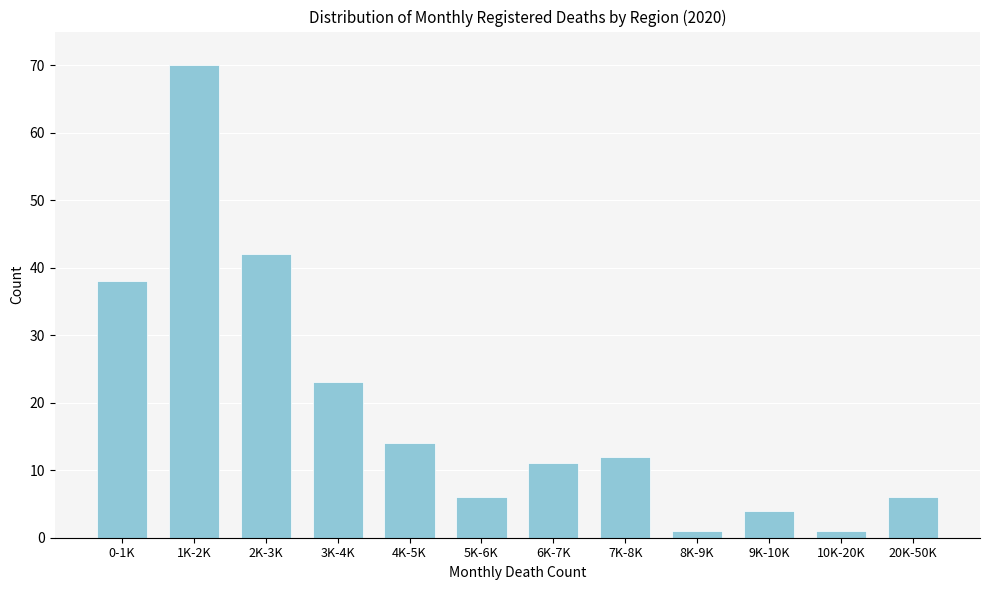

Reading right to left, what are all the values shown in this chart?

6	1	4	1	12	11	6	14	23	42	70	38